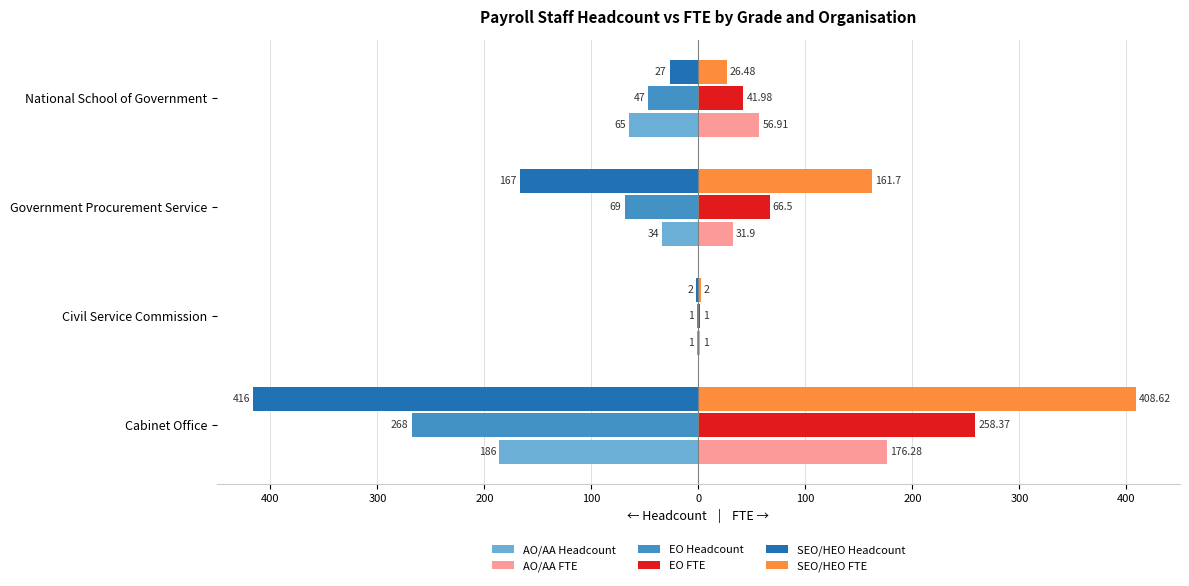

What are all the series names shown in the legend?

AO/AA Headcount, AO/AA FTE, EO Headcount, EO FTE, SEO/HEO Headcount, SEO/HEO FTE